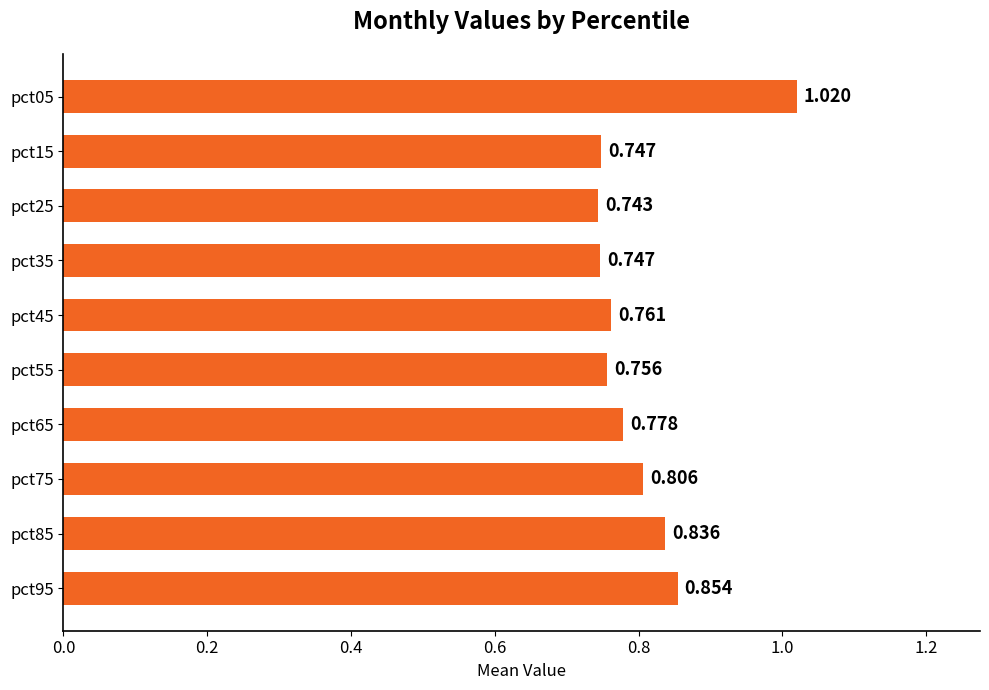

Count the number of data series in this chart.

1